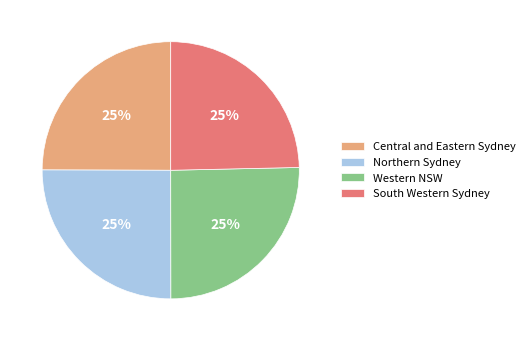

Is it true that Central and Eastern Sydney is 18% of the pie?

False